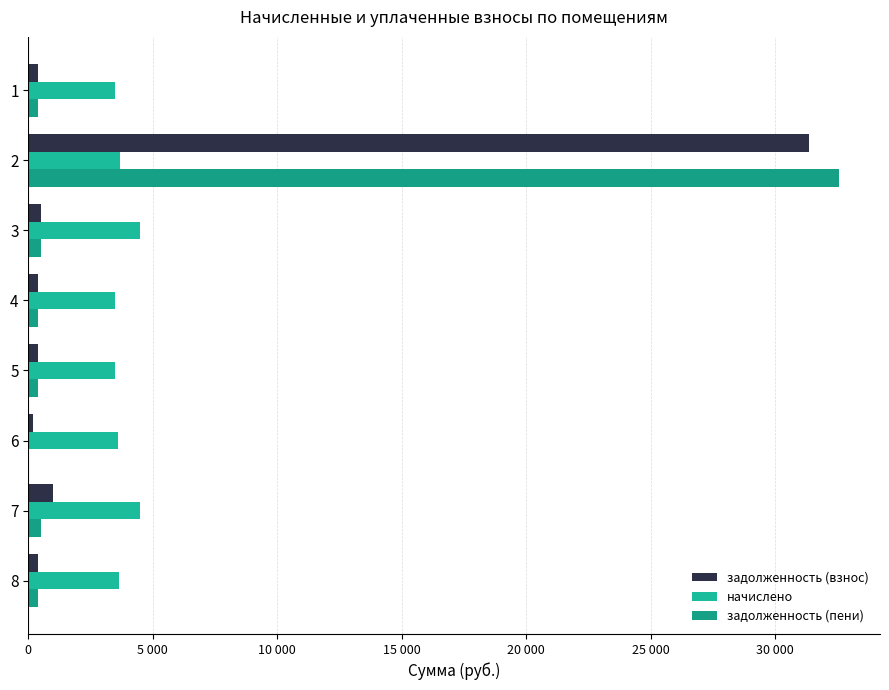

How many bars are there in total?

24